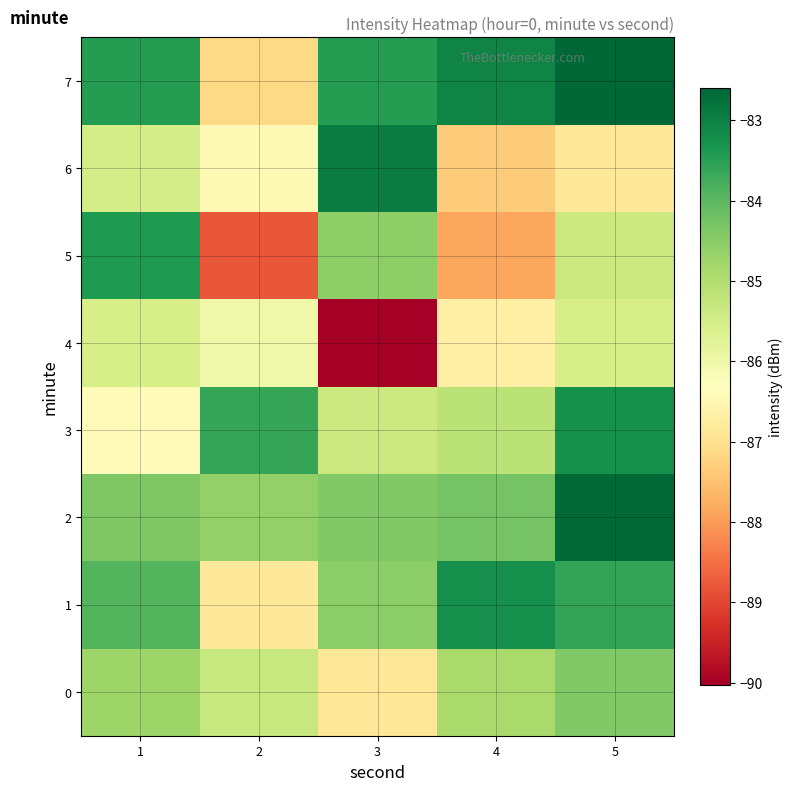

How many data points does each series have?

5